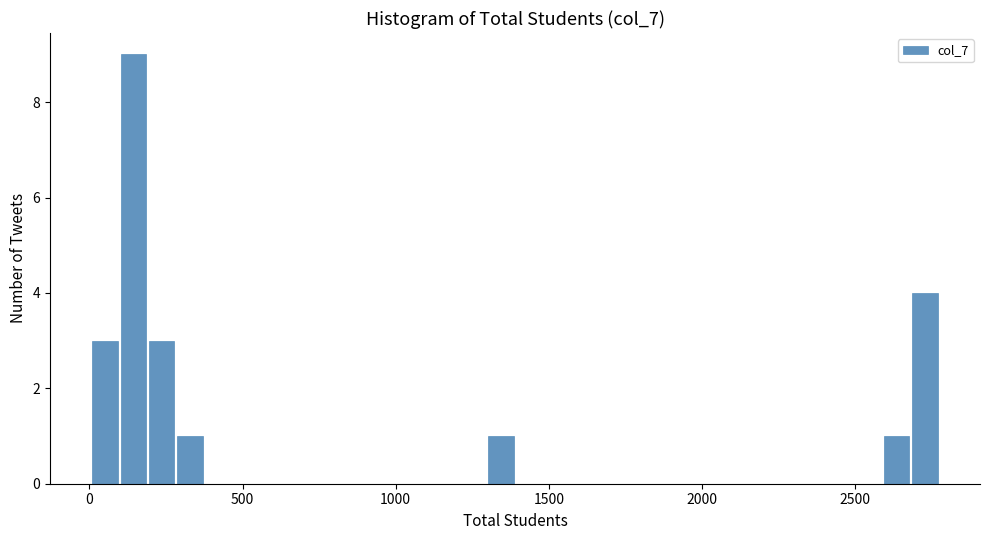

Read against the x-axis, roughly where is the centre of the tallest bar?

150